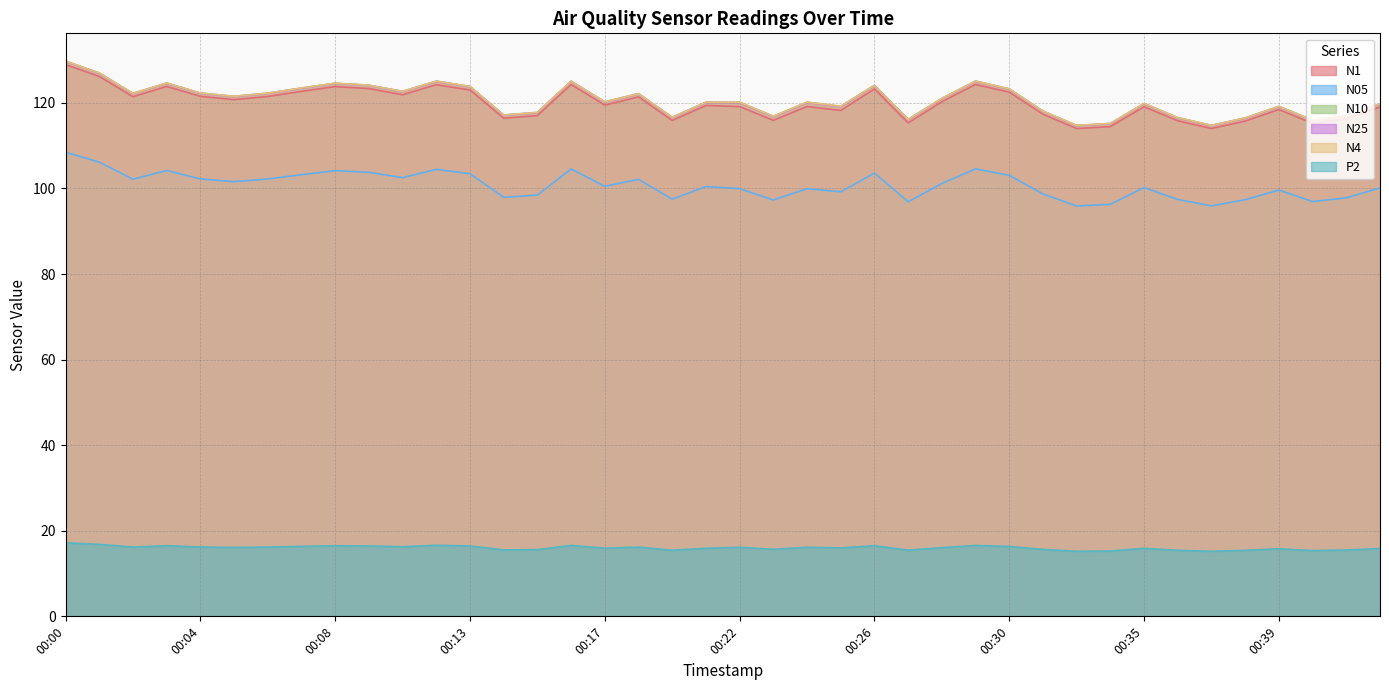

The value of N1 at 00:40 is 160.5. True or false?

False